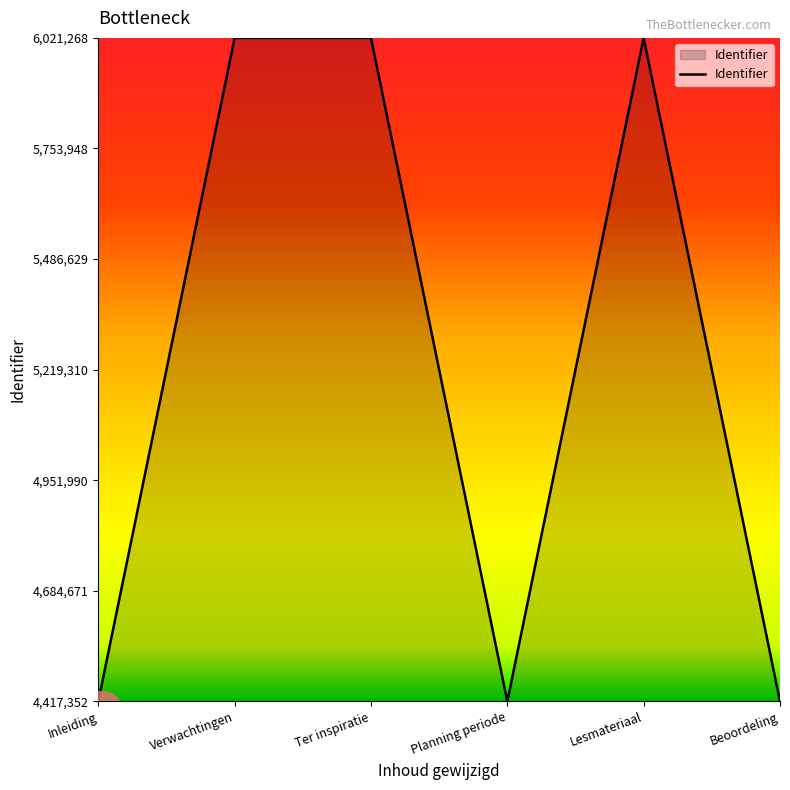

True or false: the data shows 6021268 at Lesmateriaal.

True